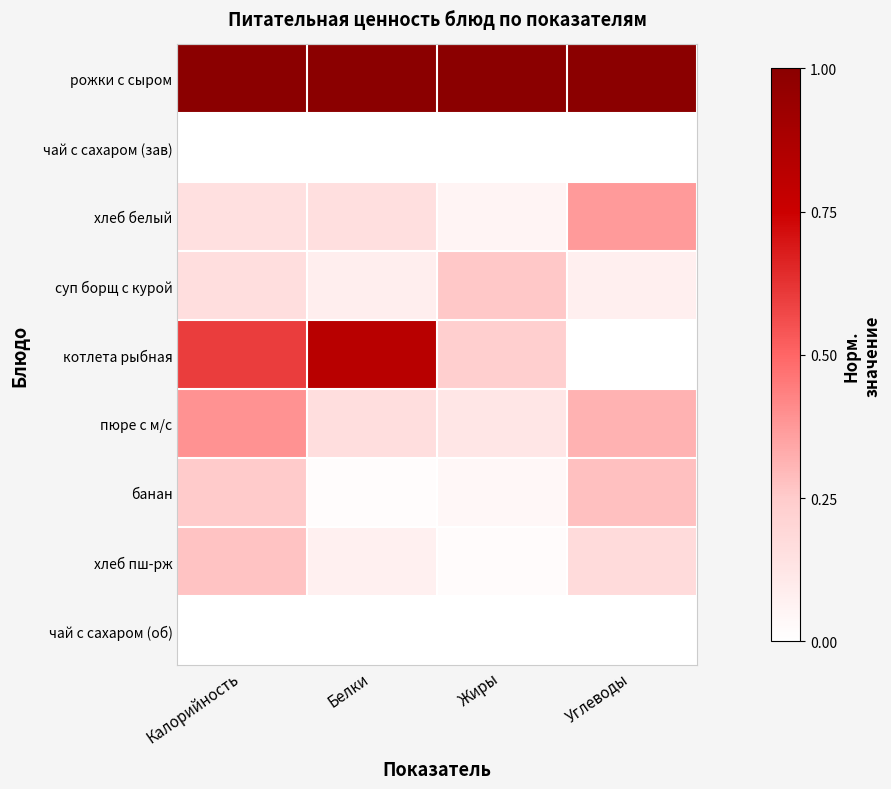

What is the difference between the highest and lowest values at Калорийность?

1.0